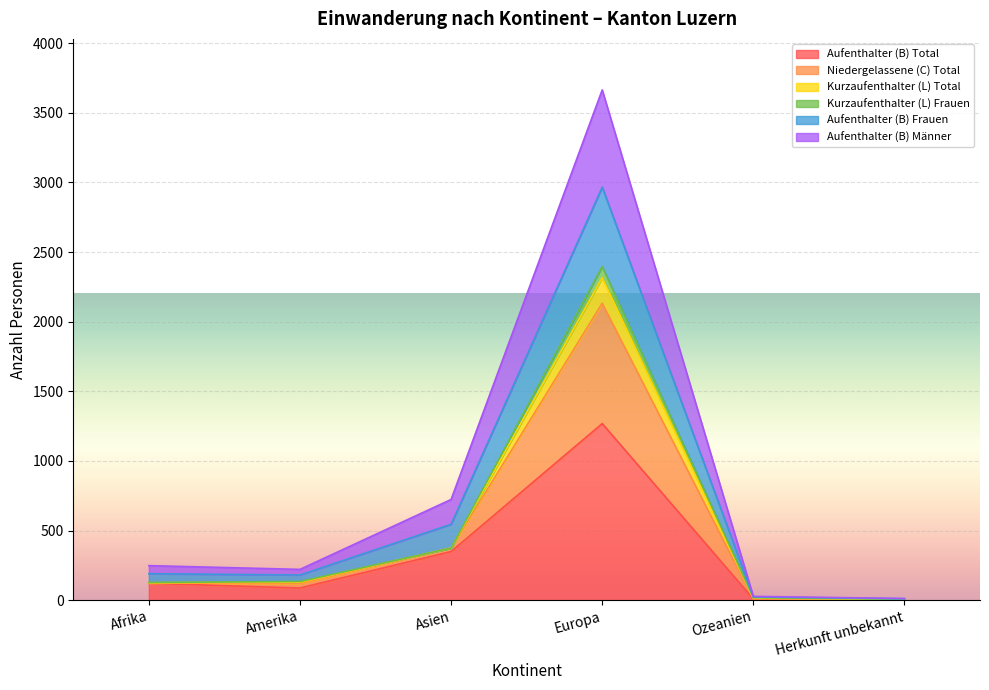

True or false: Kurzaufenthalter (L) Frauen and Niedergelassene (C) Total intersect in this chart.

False